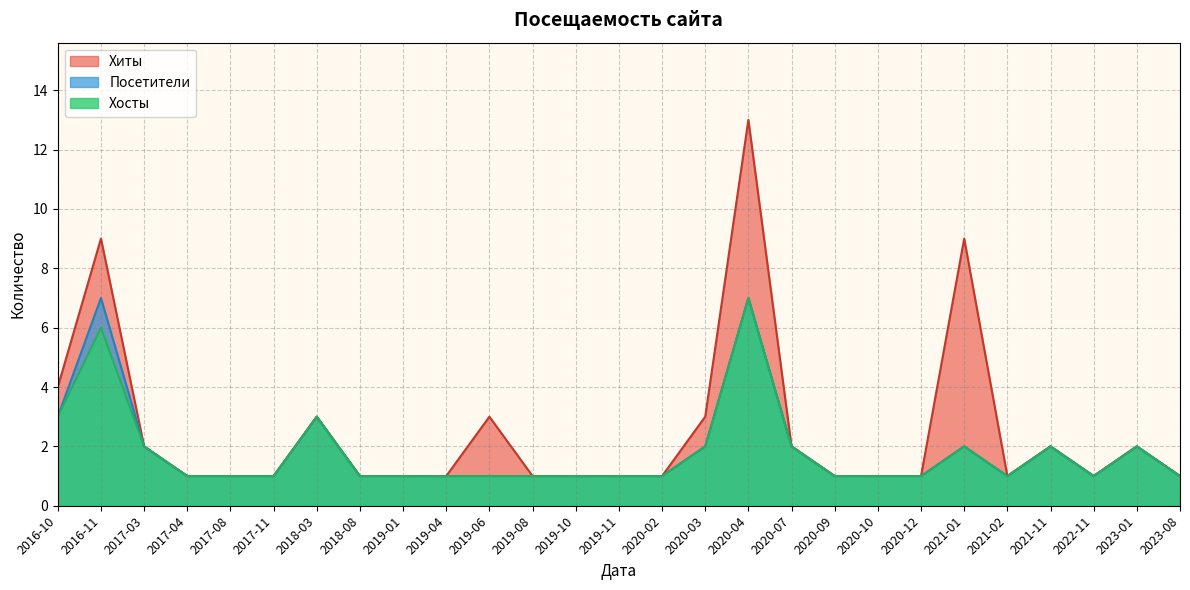

True or false: Хиты and Посетители cross at least once.

False